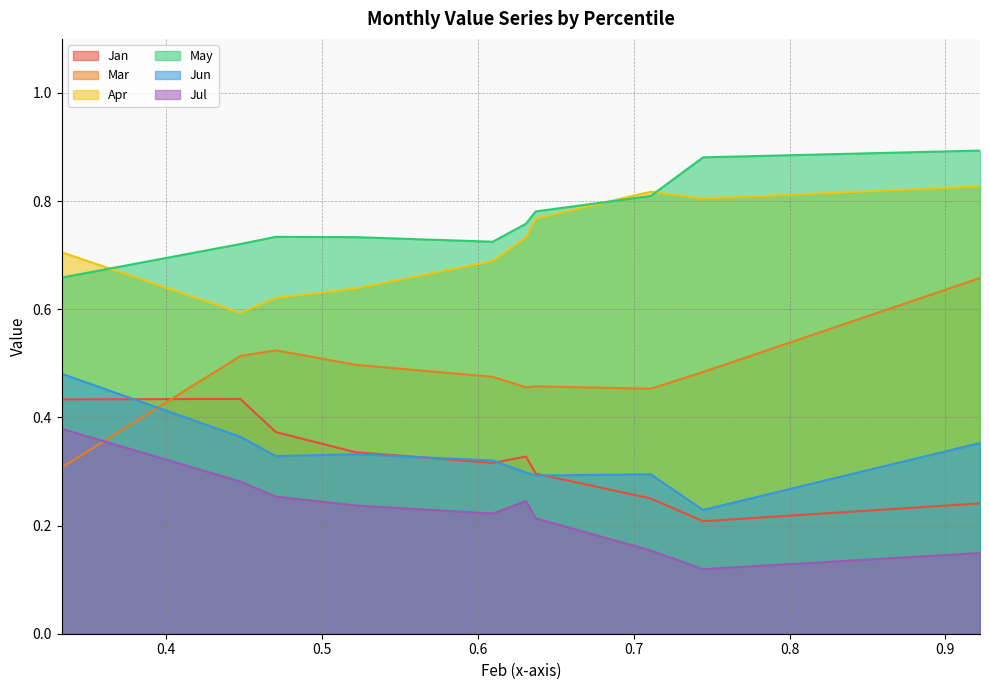

Reading left to right, extract all data points from this chart.

Jan: 0.4	0.4	0.4	0.3	0.3	0.3	0.3	0.3	0.2	0.2
Mar: 0.3	0.5	0.5	0.5	0.5	0.5	0.5	0.5	0.5	0.7
Apr: 0.7	0.6	0.6	0.6	0.7	0.7	0.8	0.8	0.8	0.8
May: 0.7	0.7	0.7	0.7	0.7	0.8	0.8	0.8	0.9	0.9
Jun: 0.5	0.4	0.3	0.3	0.3	0.3	0.3	0.3	0.2	0.4
Jul: 0.4	0.3	0.3	0.2	0.2	0.2	0.2	0.2	0.1	0.1